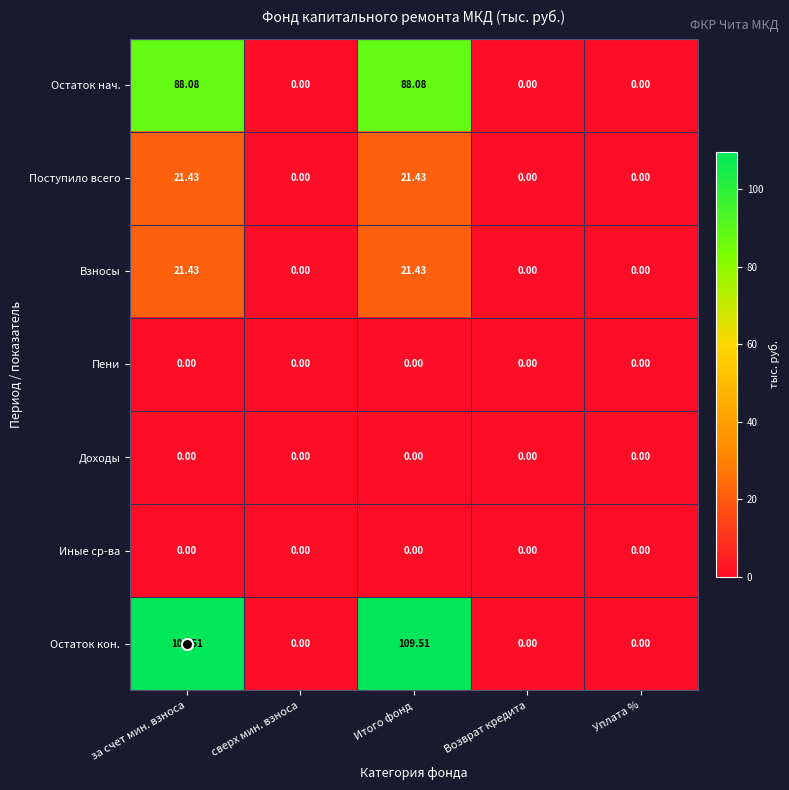

Count the number of categories in the chart.

5